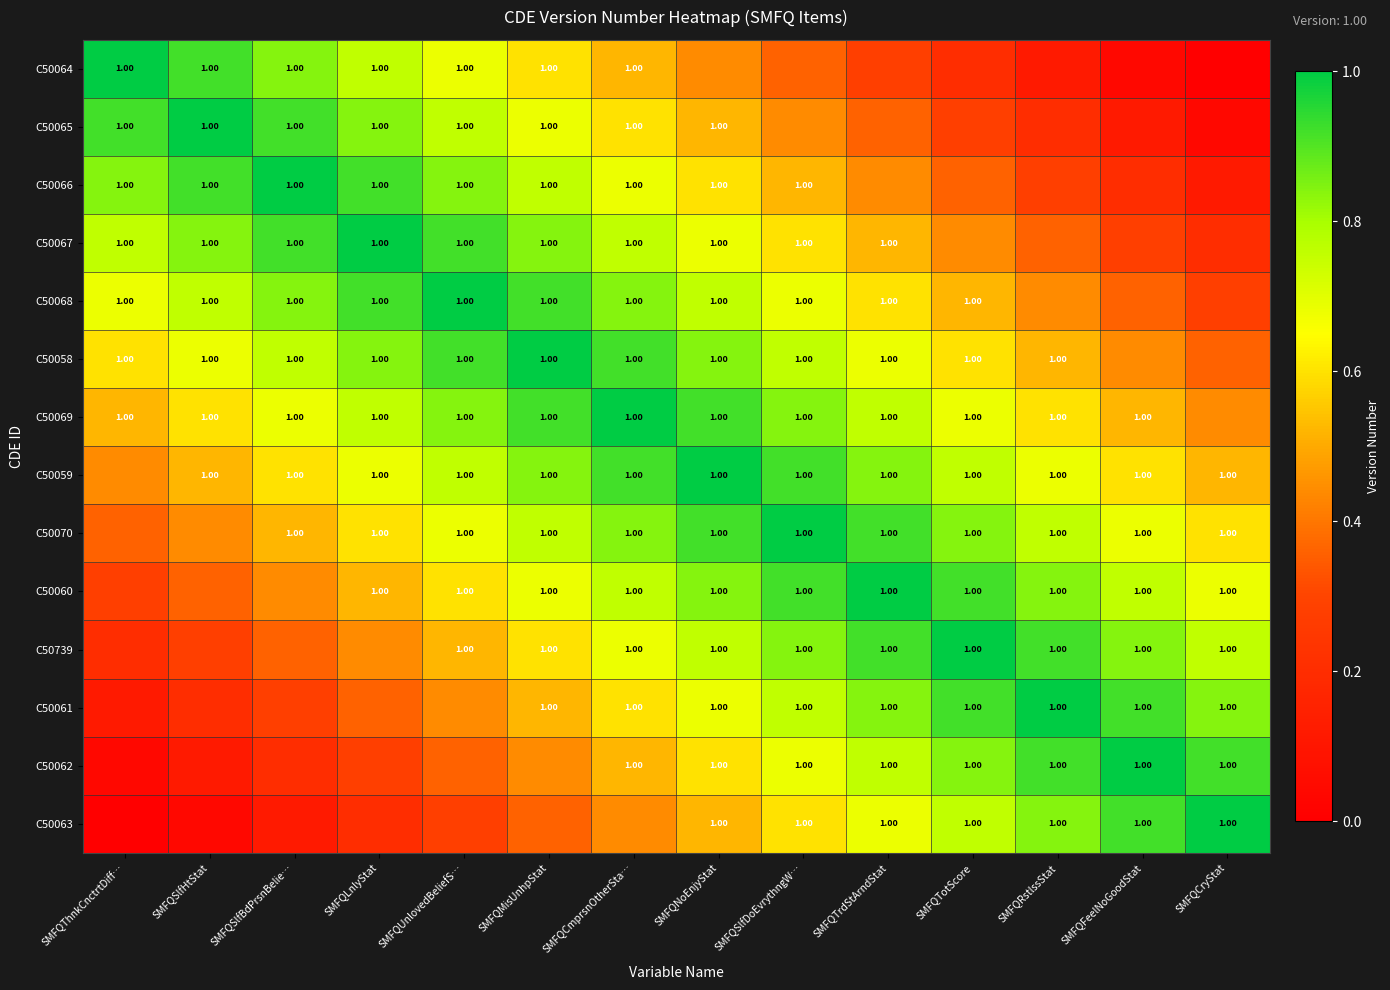

Which has a higher value, SMFQLnlyStat or SMFQSlfBdPrsnBelie…?

SMFQSlfBdPrsnBelie…